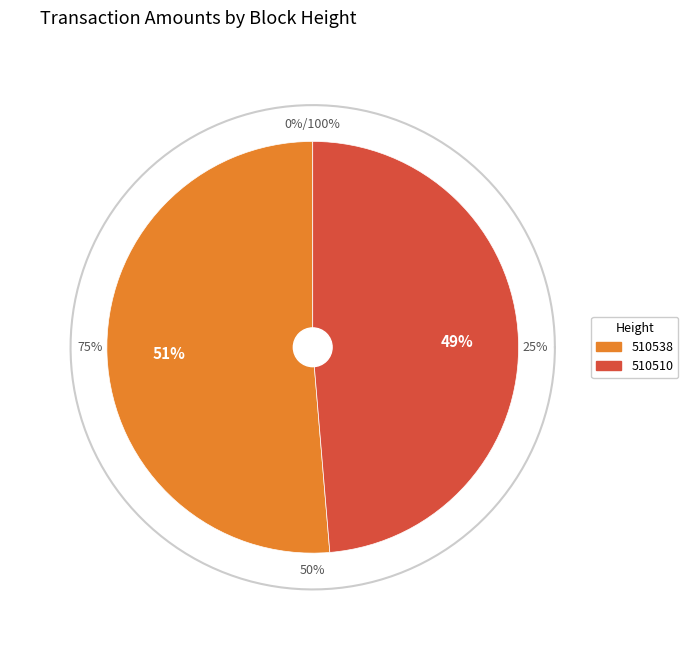

What is the majority slice?

510538